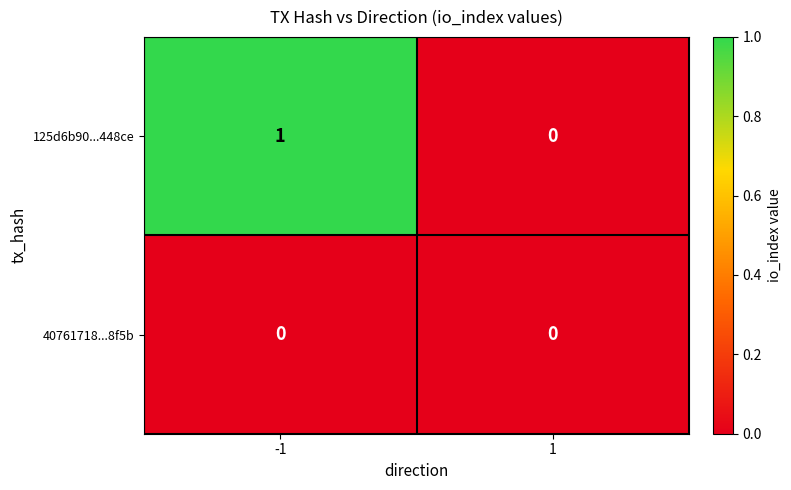

How many distinct data groups are displayed?

2